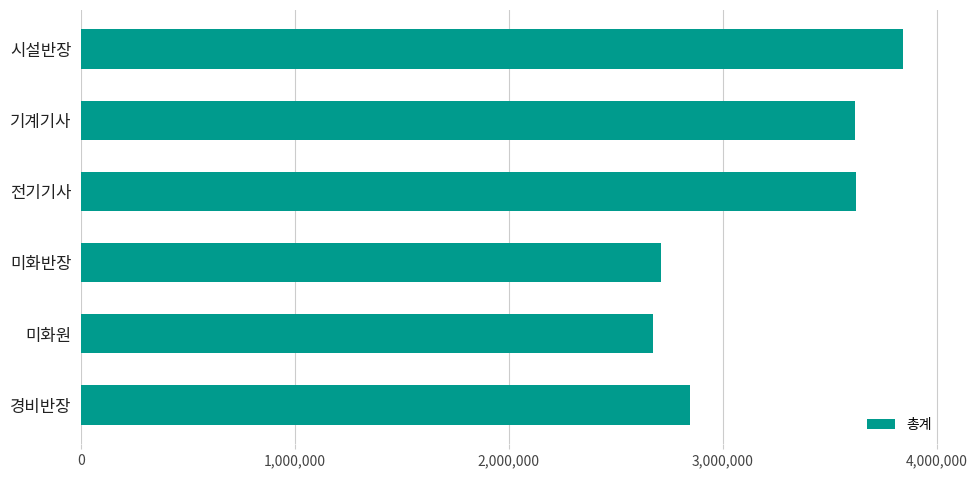

How many values are below 3618164?

3